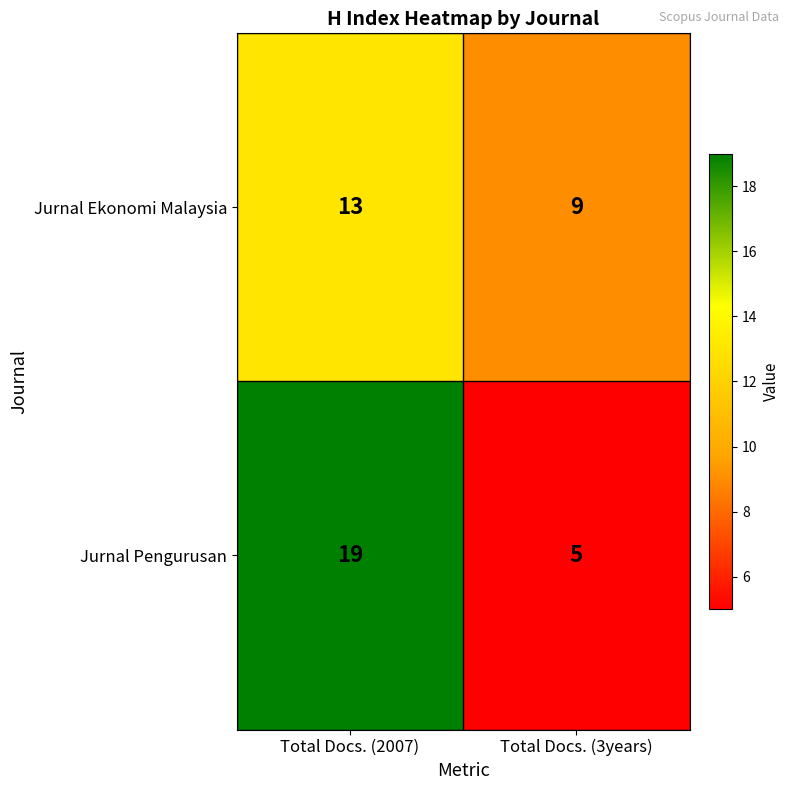

Read the Jurnal Ekonomi Malaysia value at Total Docs. (3years).

9